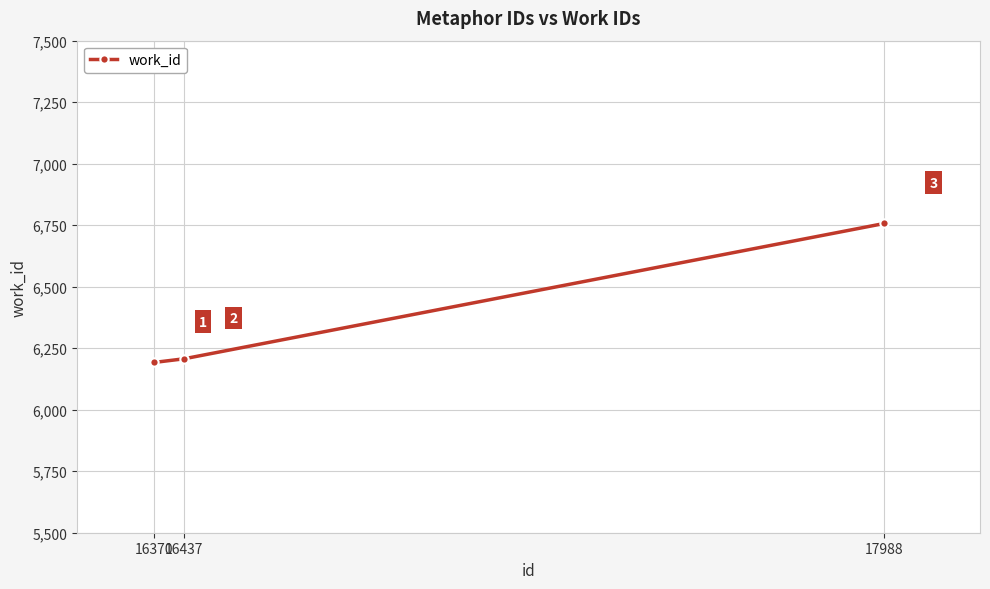

Reading left to right, extract all data points from this chart.

16370=6192	16437=6207	17988=6757